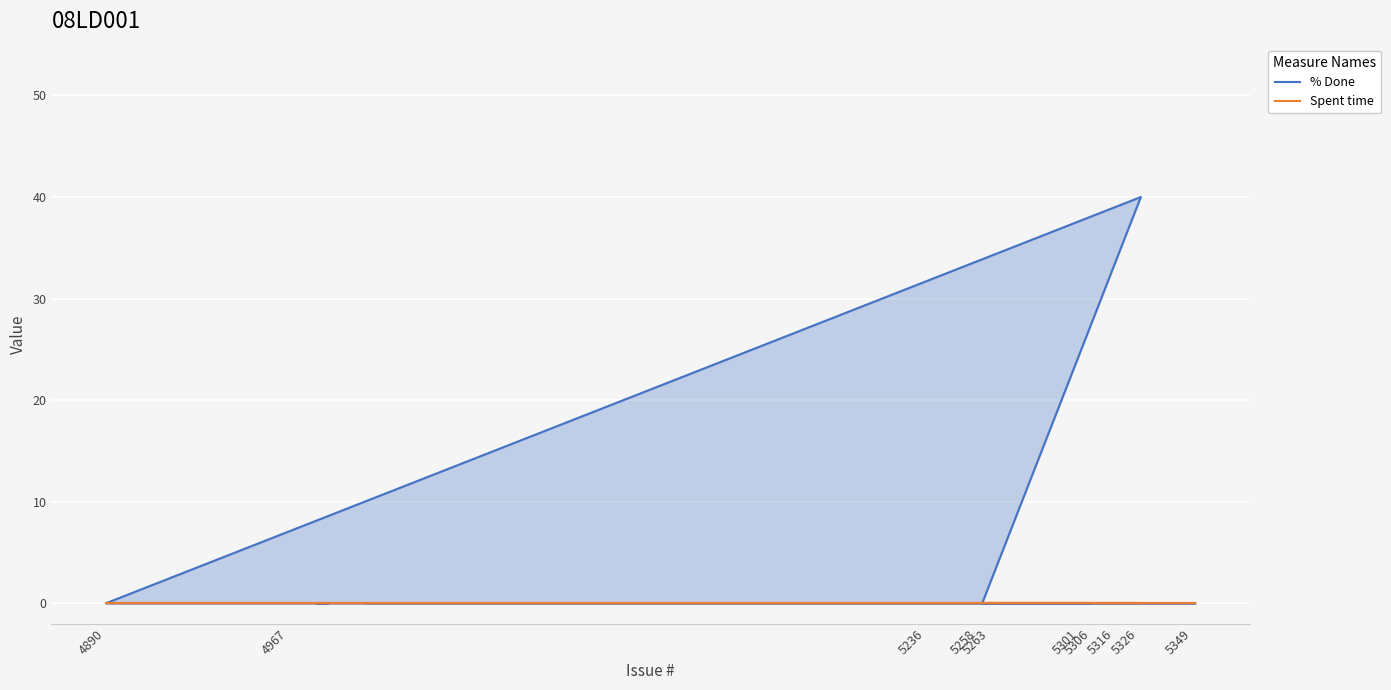

True or false: Spent time has more than 1 points higher than both neighbors.

False